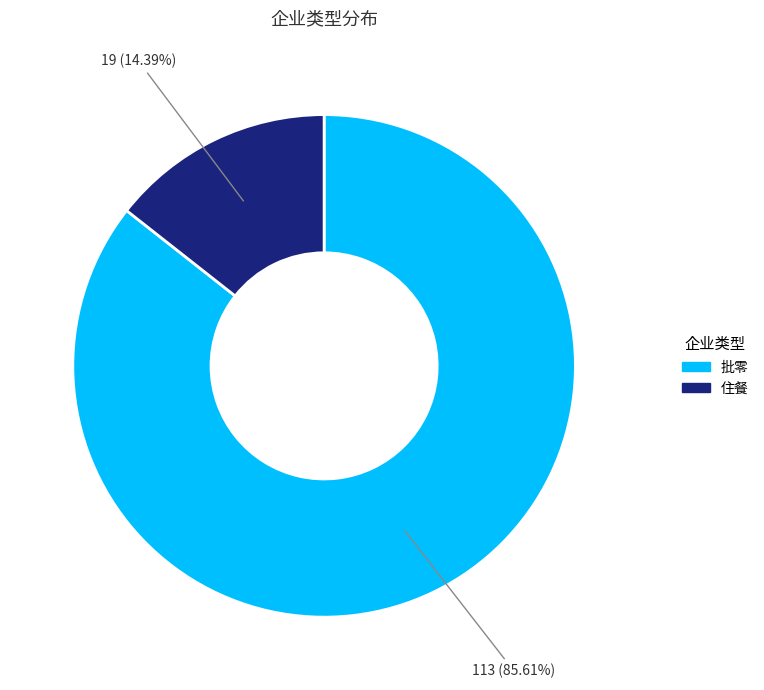

Combined, do 住餐 and 批零 account for over 50%?

Yes